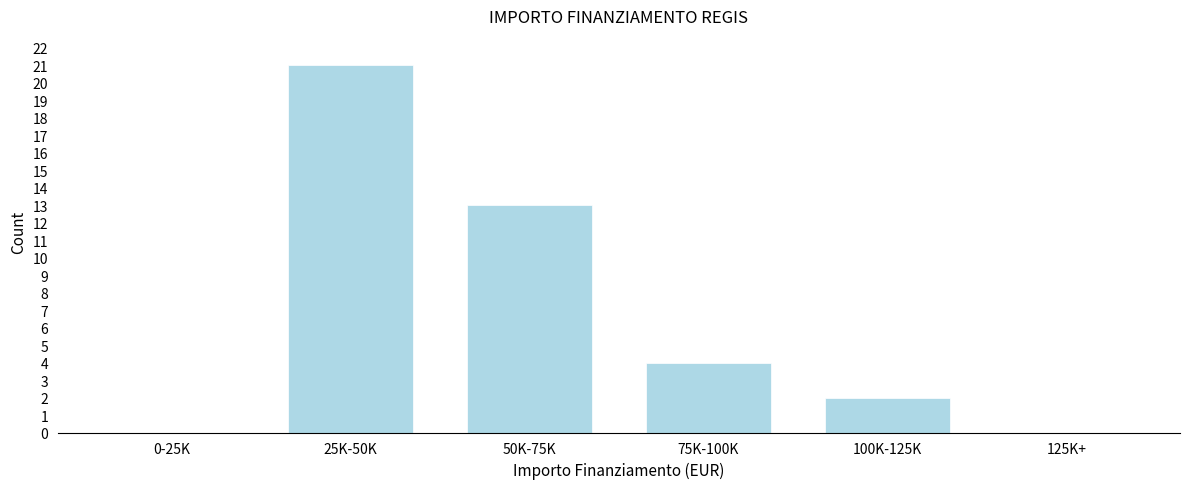

Reading left to right, list all the values displayed in this chart.

0-25K=0	25K-50K=21	50K-75K=13	75K-100K=4	100K-125K=2	125K+=0